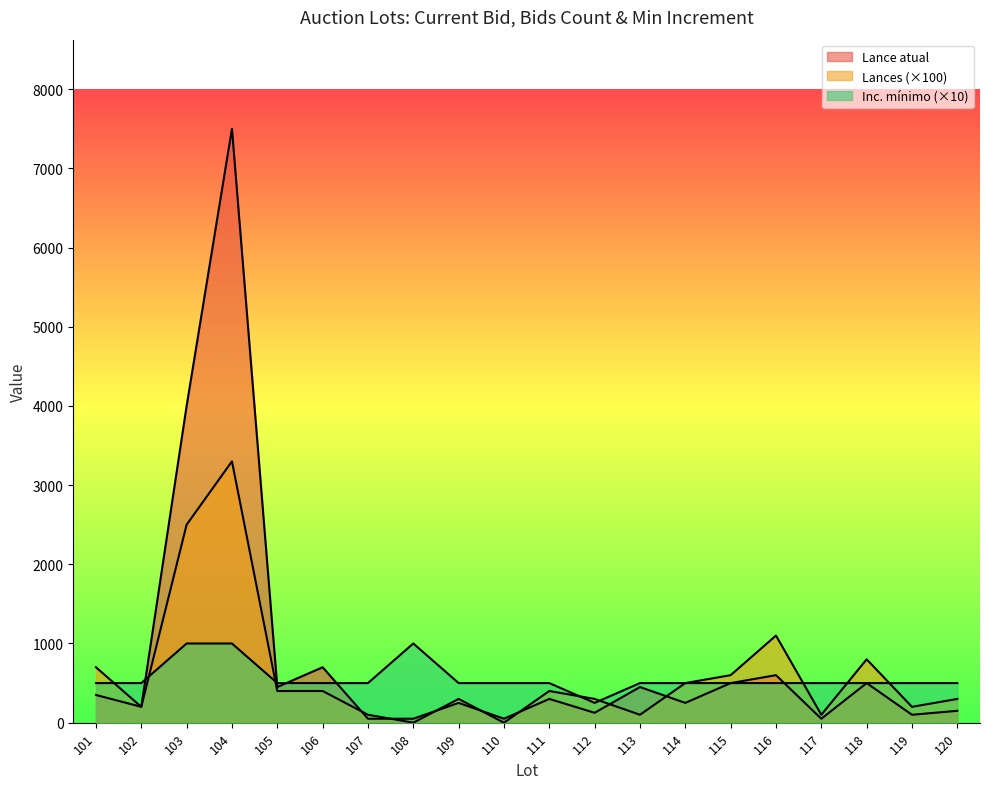

What is the maximum value shown in the chart?

7500